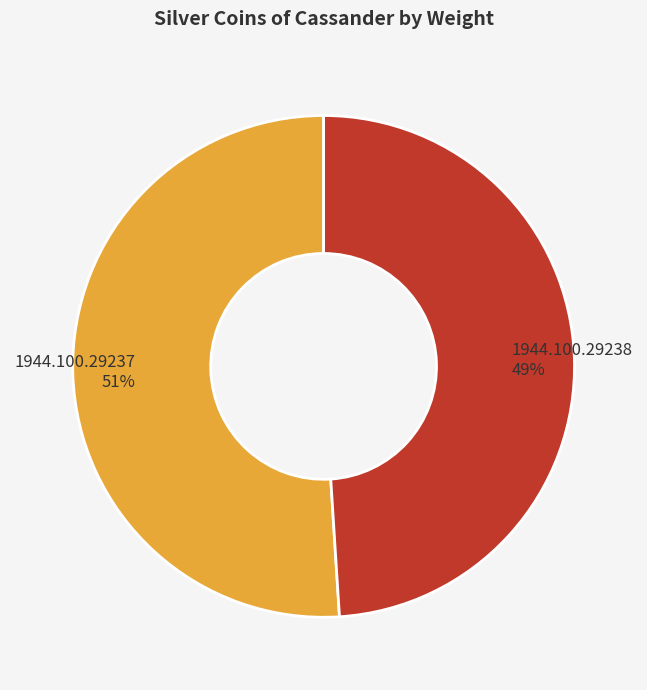

Does any single category account for the majority?

Yes